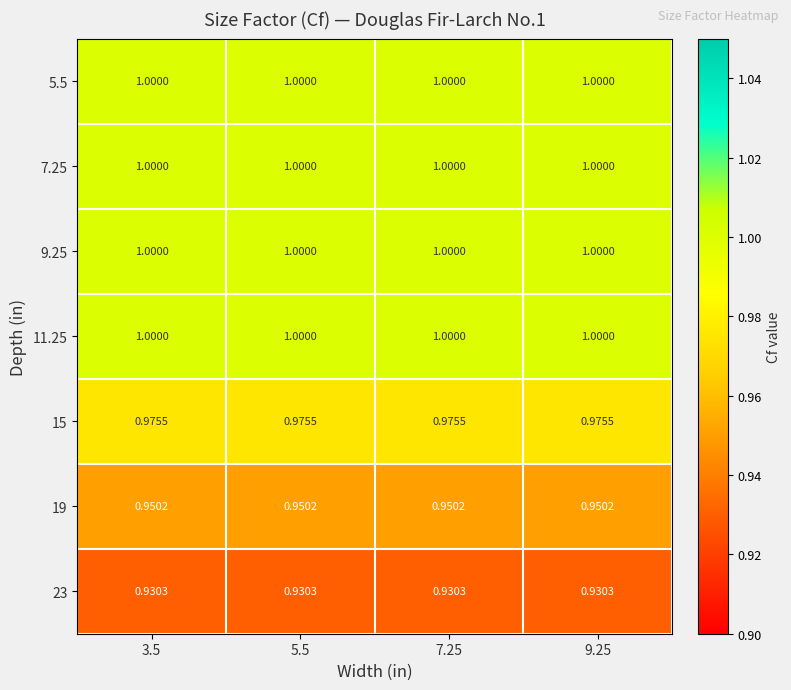

Is the value of 9.25 at 7.25 greater than the value of 19 at 9.25?

Yes